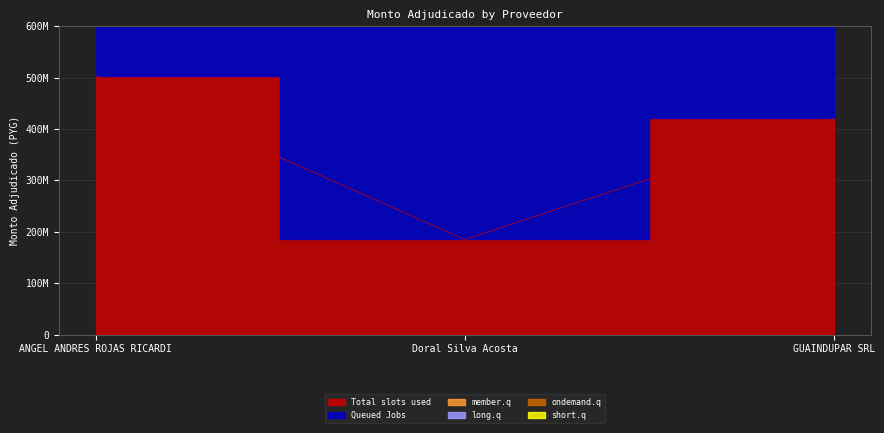

Which category has the highest value across all series?

ANGEL ANDRES ROJAS RICARDI